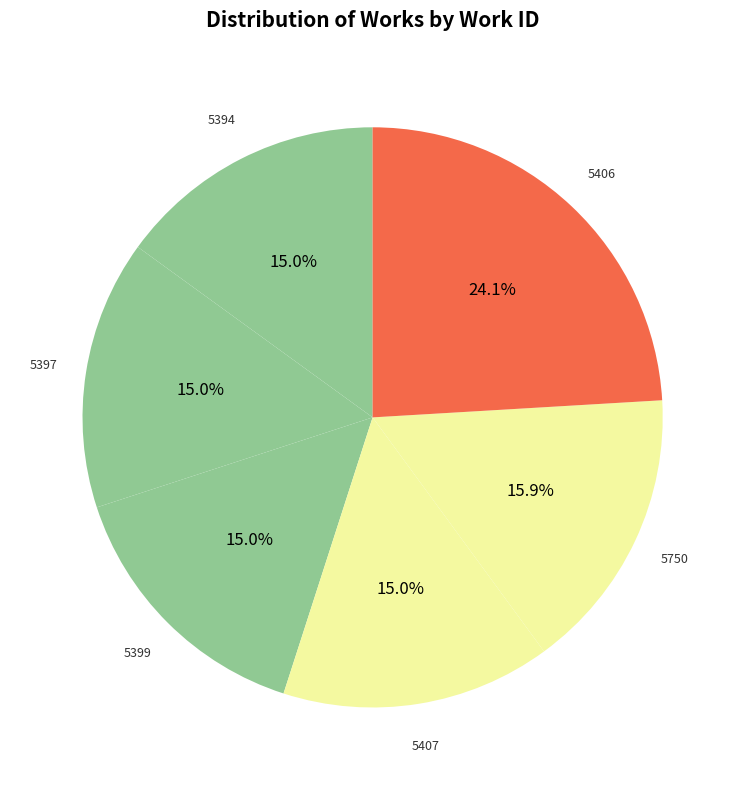

Count the number of slices in the pie.

6